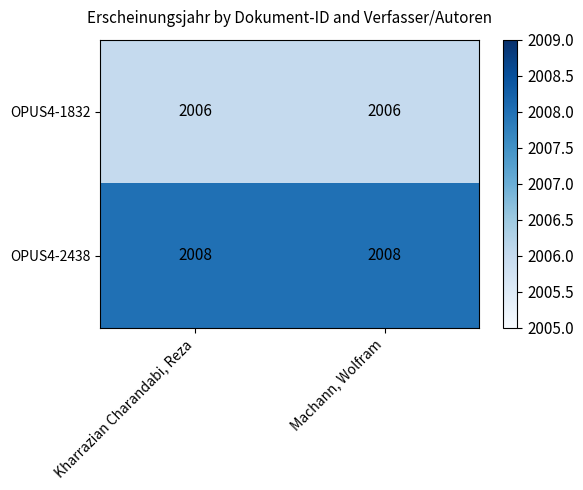

True or false: OPUS4-1832 has a value of 3087 at Machann, Wolfram.

False